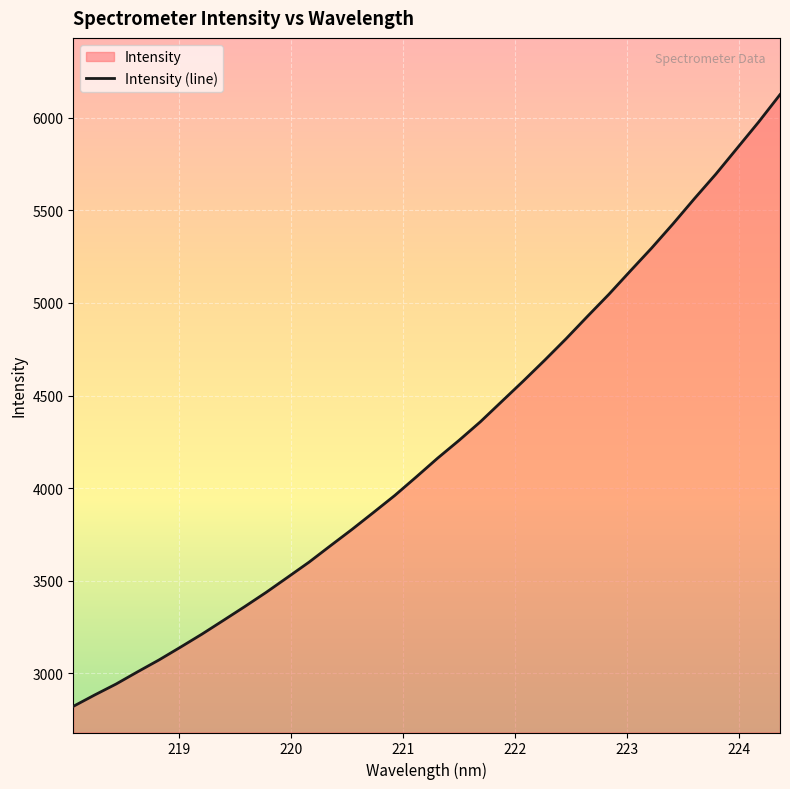

What is the maximum value shown in the chart?

6124.1